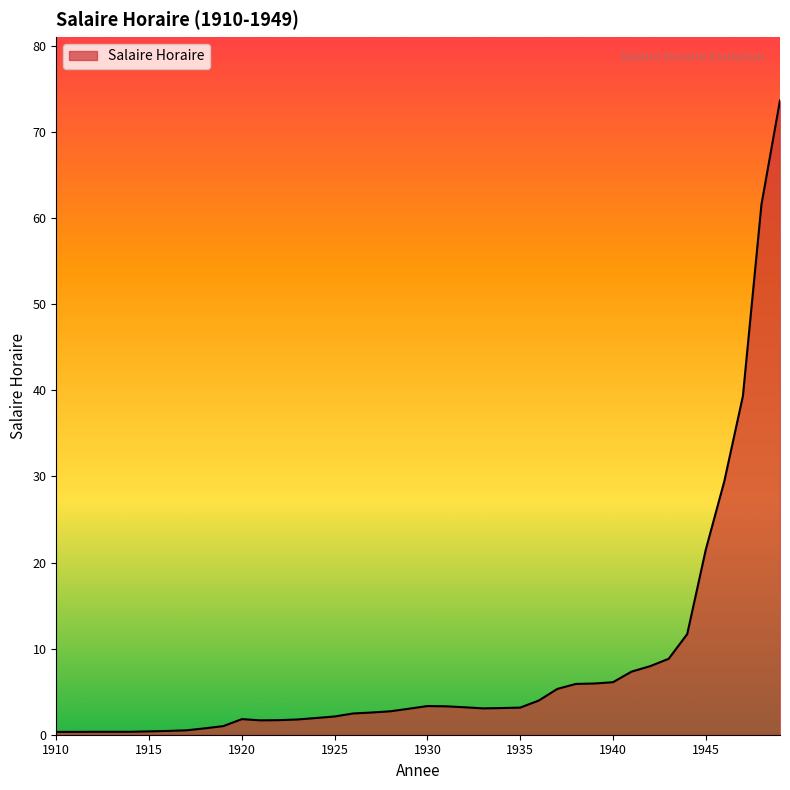

What is the greatest value displayed?

73.7